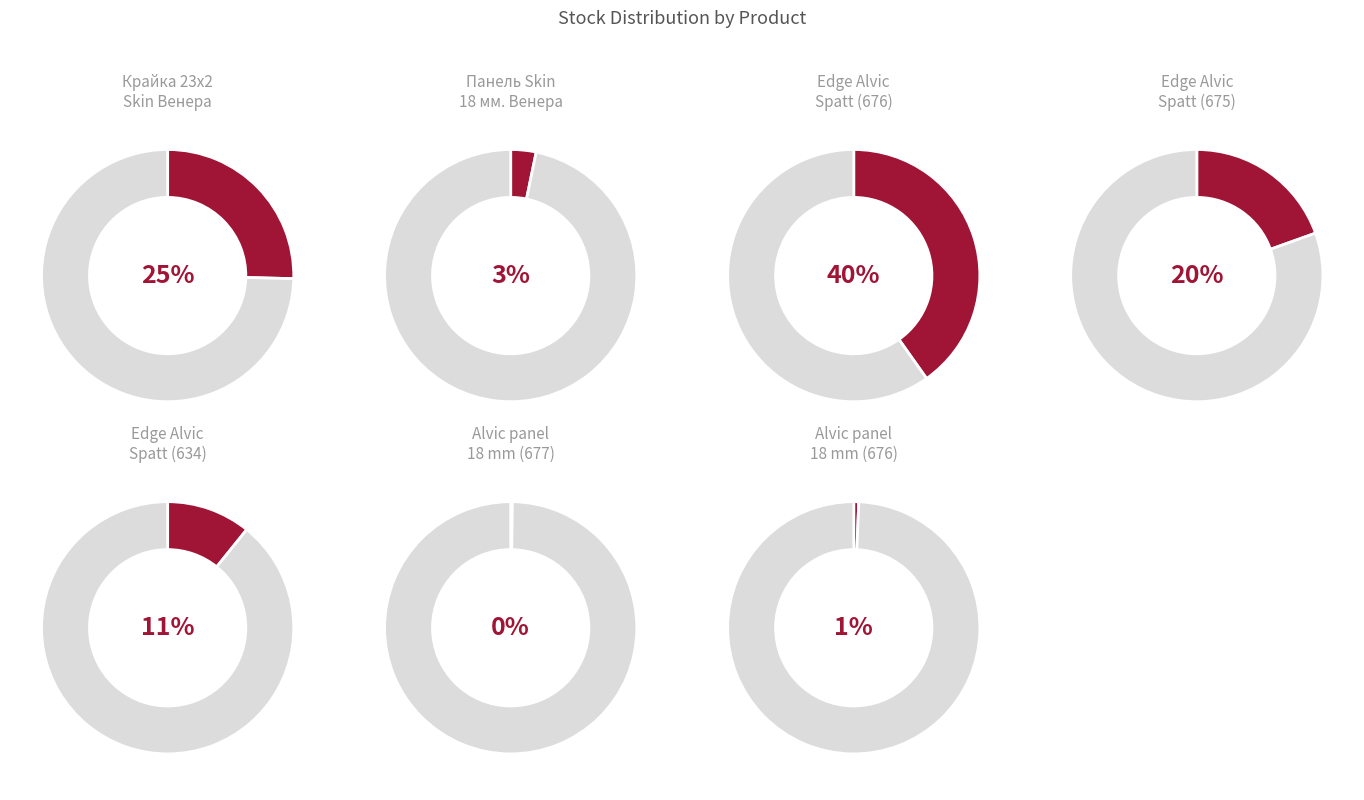

To the nearest percent, what is the difference between the Панель Skin 18 мм. Венера and Edge of Alvic Spatt (232781634) slice percentages?

8%